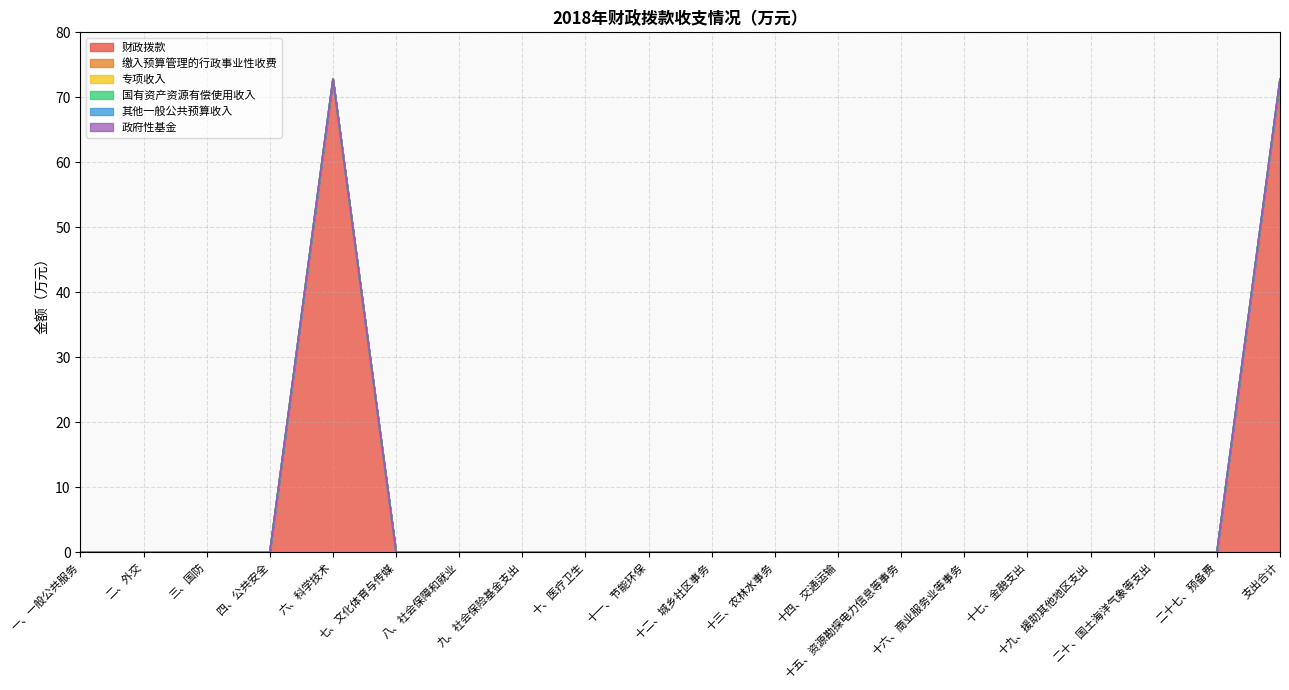

Does the chart have visible grid lines?

Yes